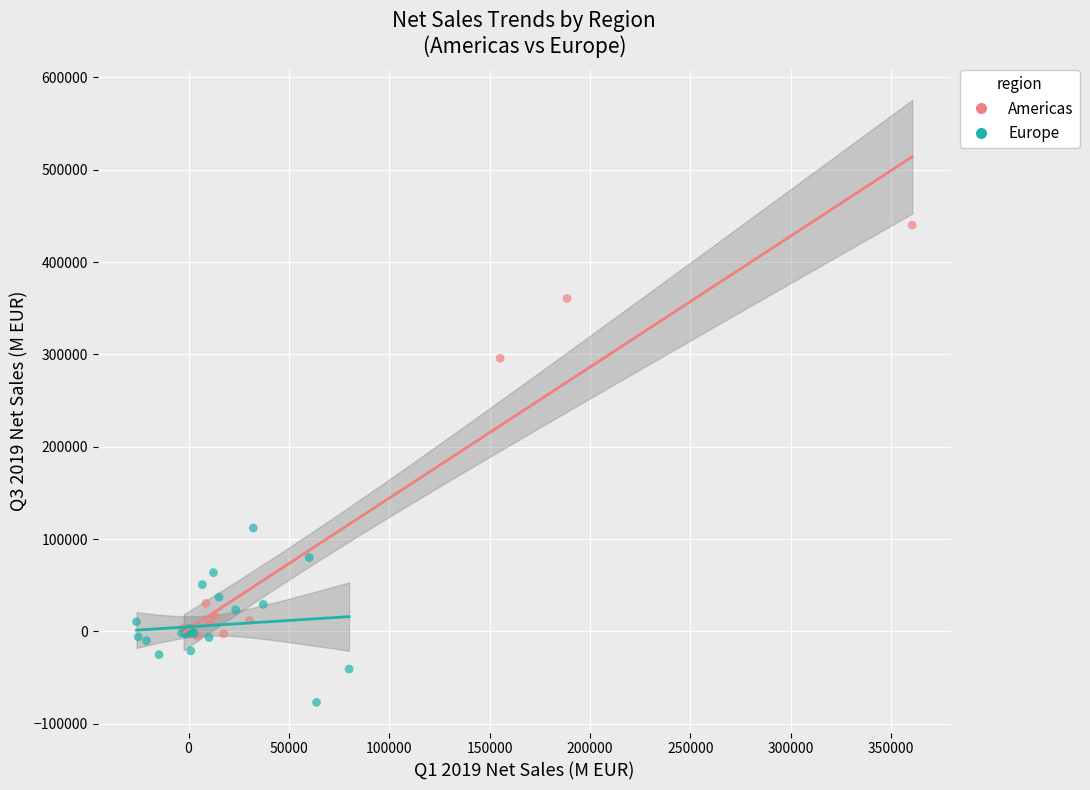

Which series contains the lowest Y value?

Europe